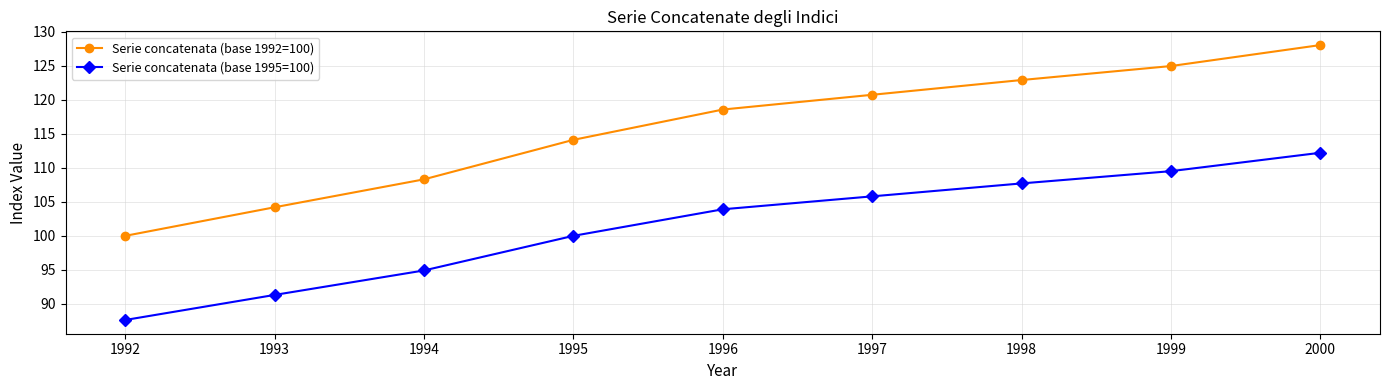

Reading right to left, what are all the values shown in this chart?

Serie concatenata (base 1992=100): 128.0	124.9	122.9	120.7	118.5	114.1	108.3	104.2	100.0
Serie concatenata (base 1995=100): 112.2	109.5	107.7	105.8	103.9	100.0	94.9	91.3	87.6